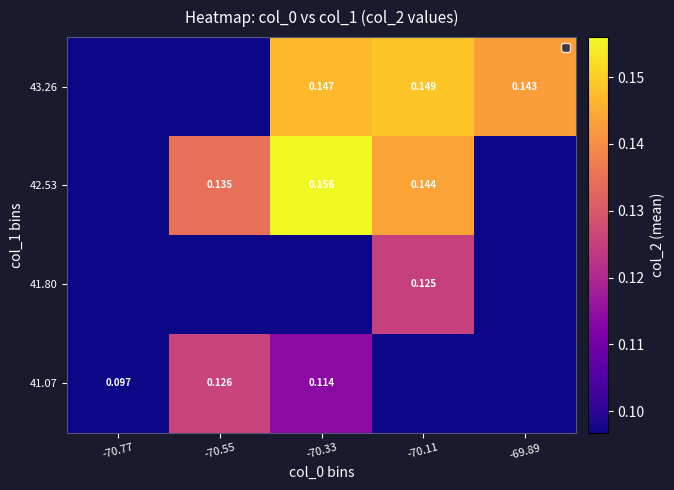

What is the total value across all series at -70.55?

0.3